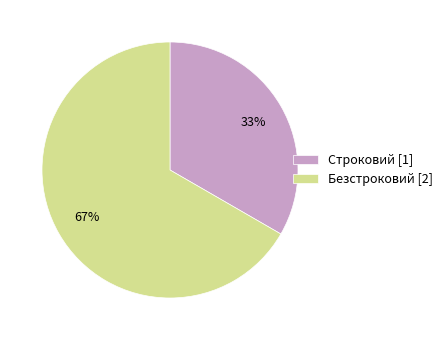

What percentage is the Безстроковий slice, to the nearest percent?

67%